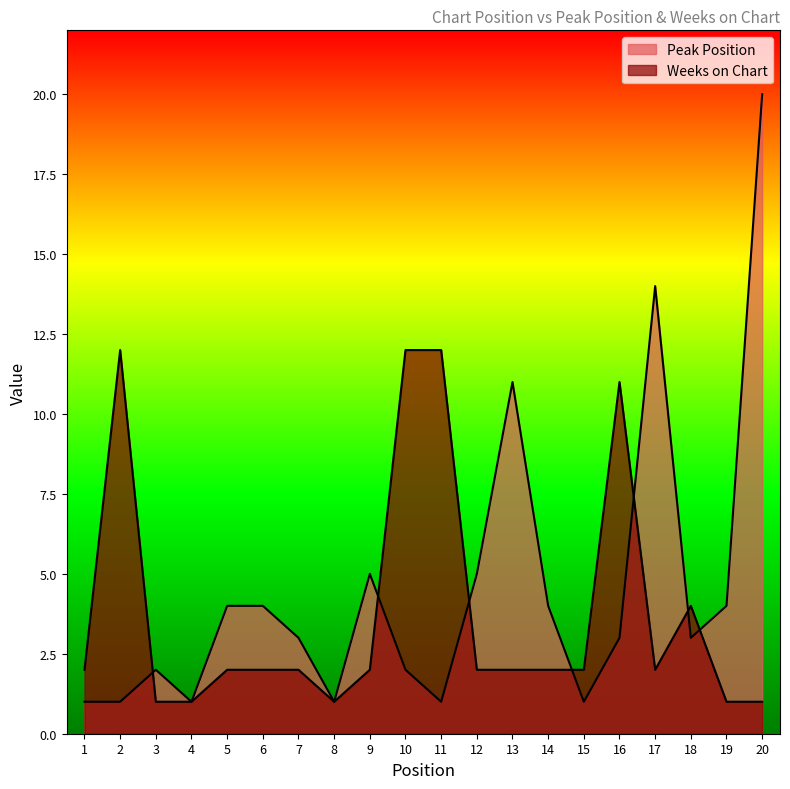

What is the sum of the Weeks on Chart values at 1 and 17?

4